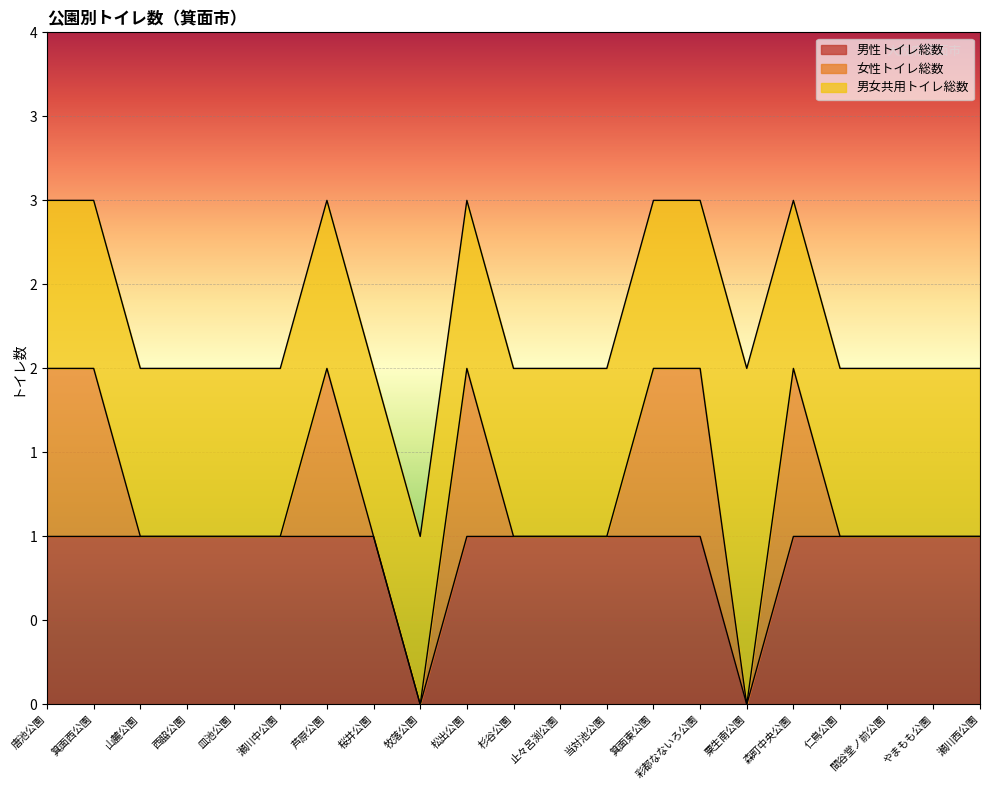

At how many categories does at least one series exceed 0?

21